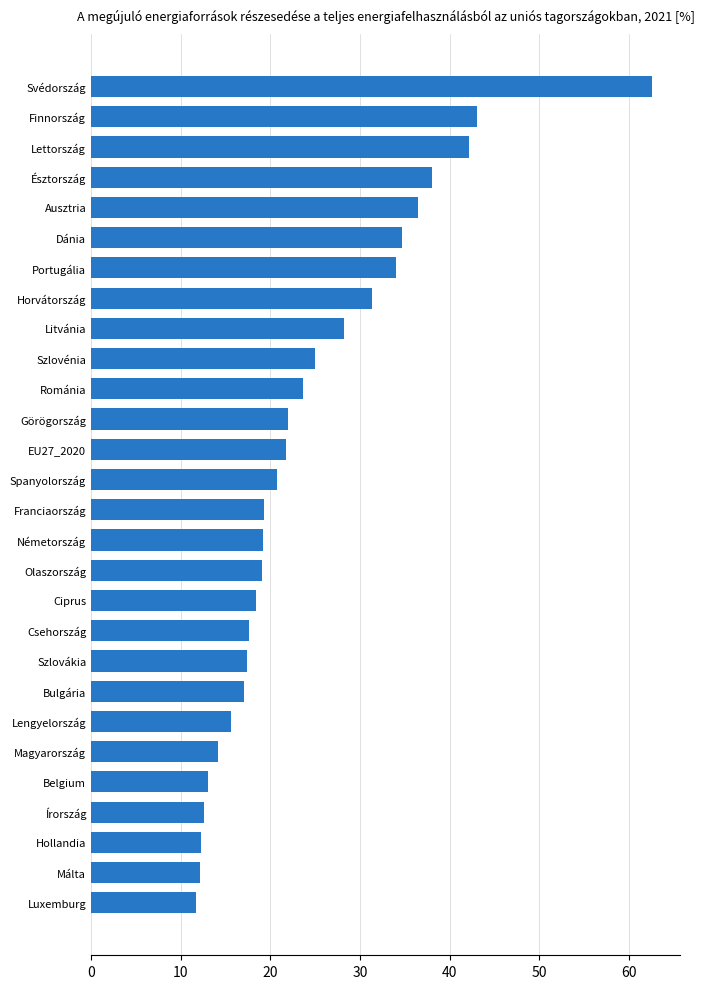

Read the value at Málta.

12.2